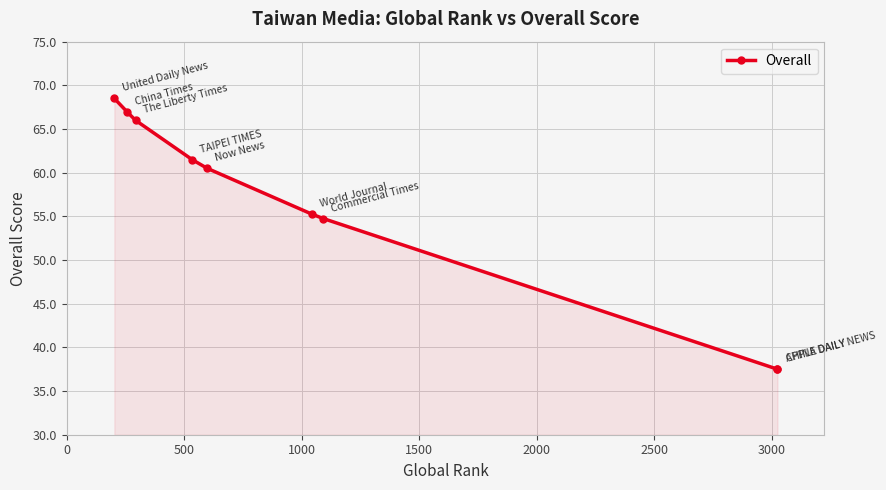

What is the average value?

56.5